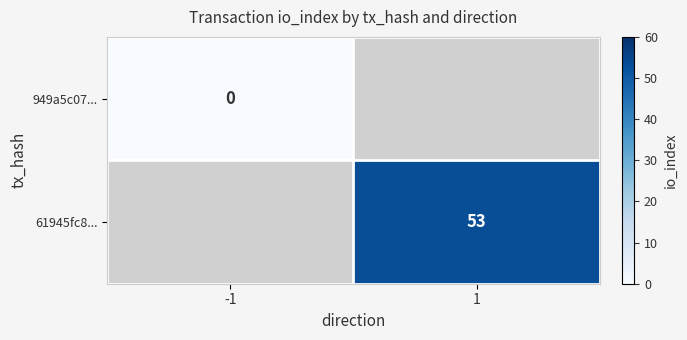

Is it true that 61945fc8... equals 53 at 1?

True